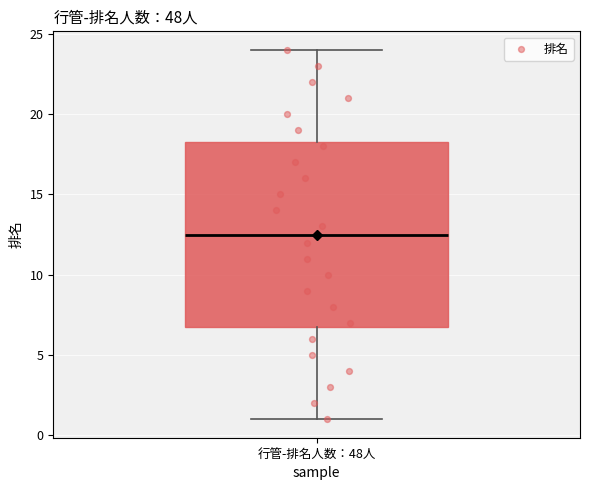

Transcribe this box plot: give where the median line is, the range the box spans, and where the two whiskers end, as read against the y-axis. The values are not printed on the chart, so give them approximately, as read against the axis.

median 12.5, box 7.0 to 18.5, whiskers 1.0 to 24.0